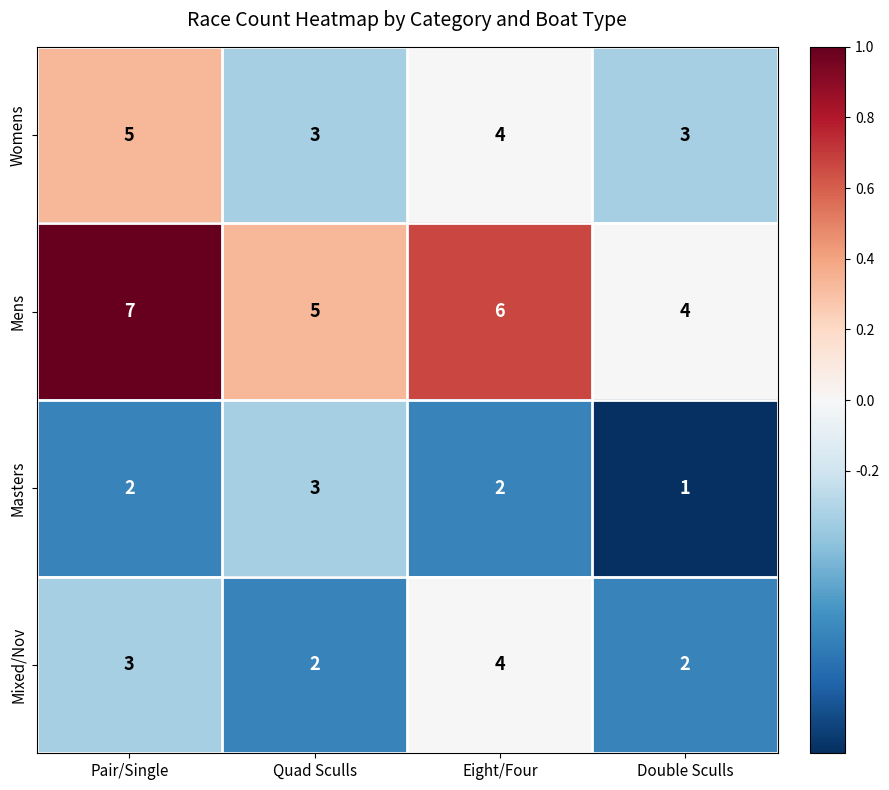

What is the sum of all Mixed/Nov values?

11